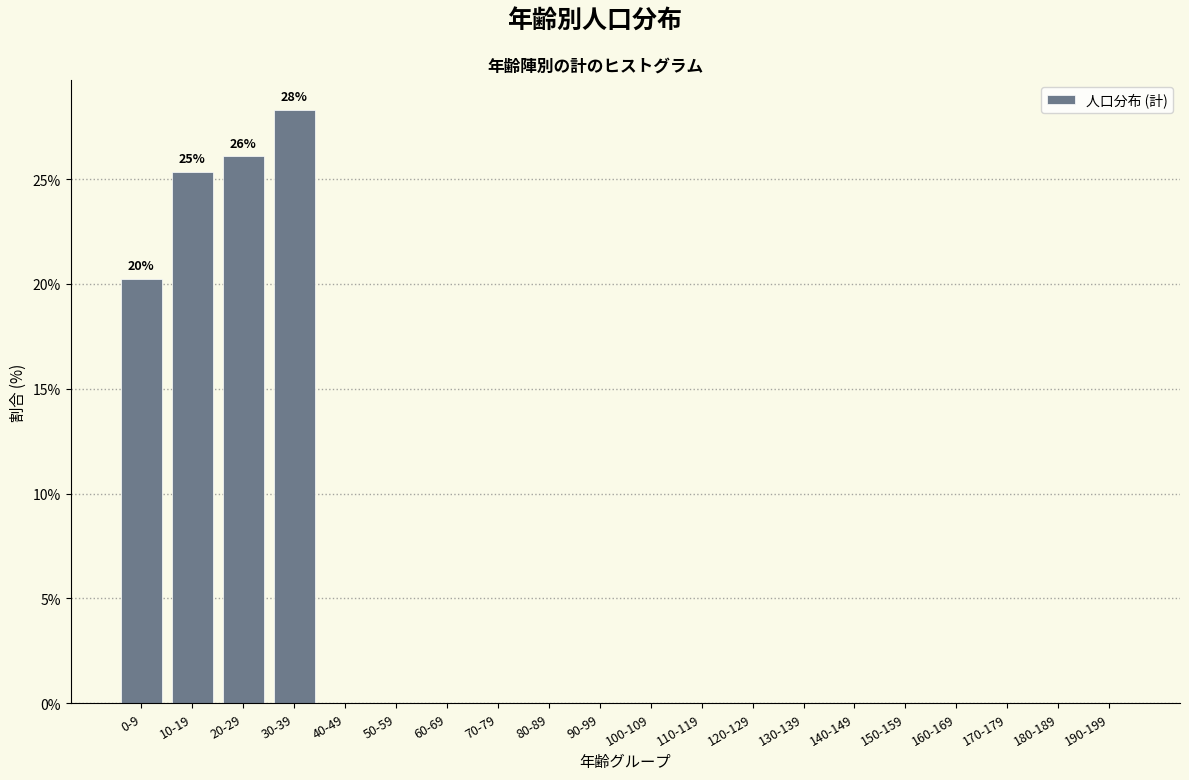

Reading left to right, extract all data points from this chart.

0-9=20.2	10-19=25.4	20-29=26.1	30-39=28.3	40-49=0.0	50-59=0.0	60-69=0.0	70-79=0.0	80-89=0.0	90-99=0.0	100-109=0.0	110-119=0.0	120-129=0.0	130-139=0.0	140-149=0.0	150-159=0.0	160-169=0.0	170-179=0.0	180-189=0.0	190-199=0.0